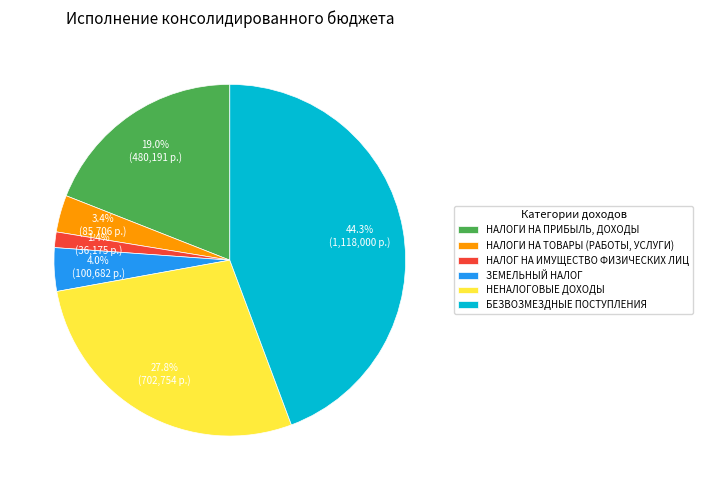

To the nearest percent, what is the difference between the ЗЕМЕЛЬНЫЙ НАЛОГ and НАЛОГИ НА ТОВАРЫ (РАБОТЫ, УСЛУГИ) slice percentages?

1%